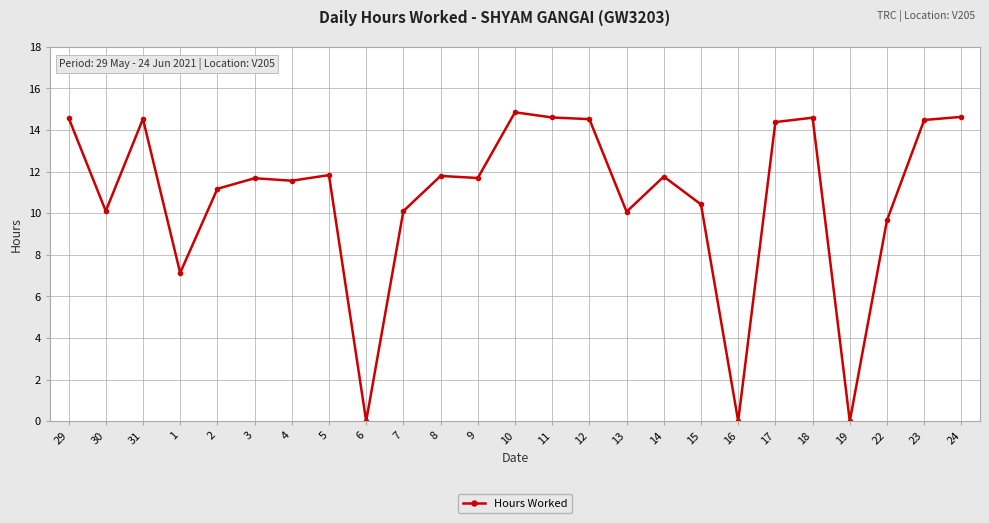

What is the label of the 17th point from the right?

6